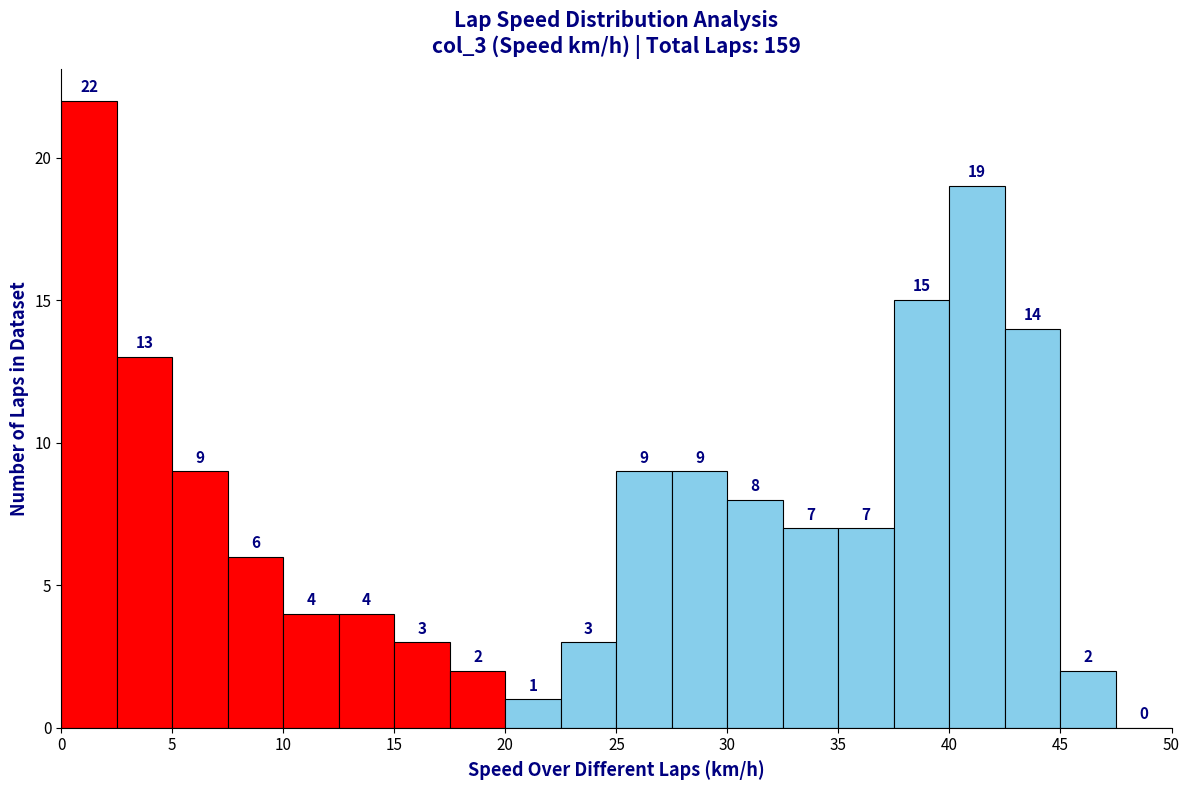

What is the height of the bar covering 25.0 to 27.5 on the x-axis?

9